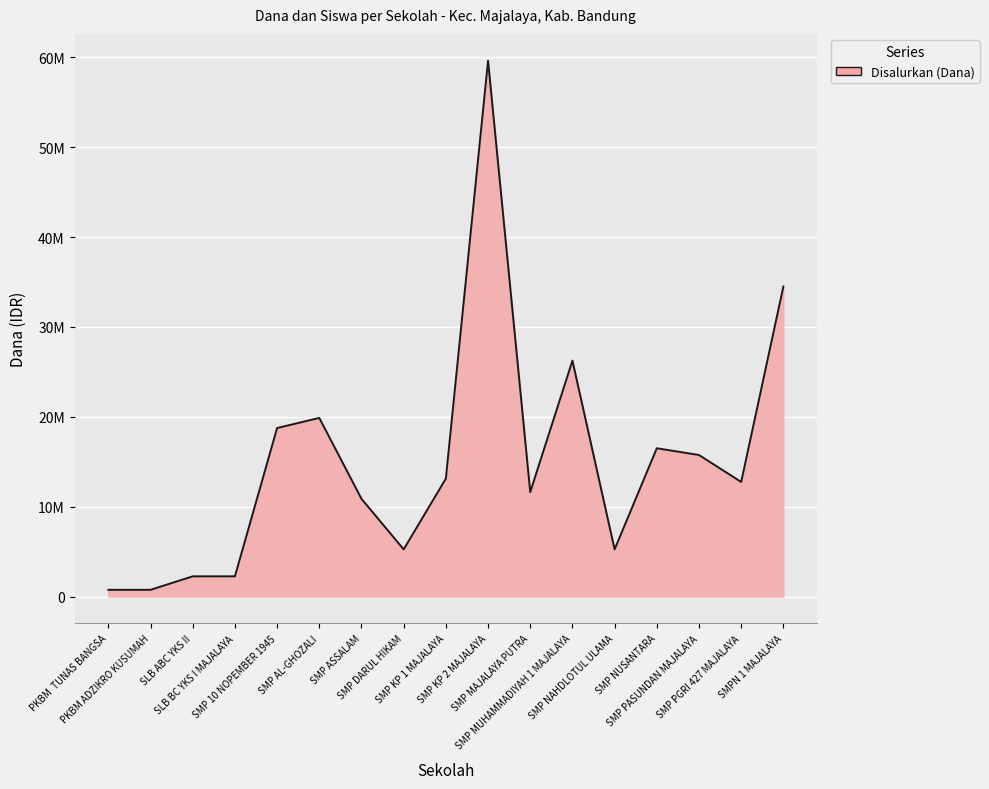

Does the chart display data point markers on the line(s)?

No